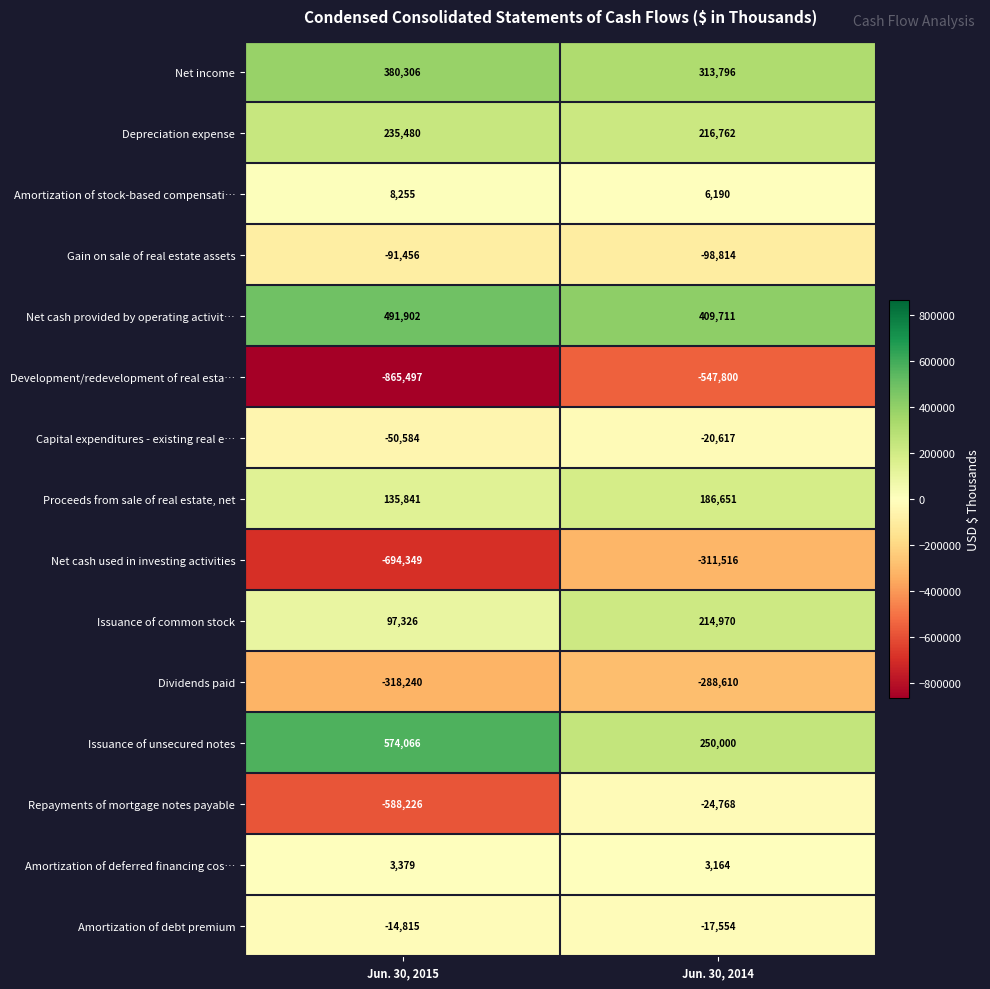

Reading right to left, transcribe all the data shown in this chart.

Net income: Jun. 30, 2014=313796	Jun. 30, 2015=380306
Depreciation expense: Jun. 30, 2014=216762	Jun. 30, 2015=235480
Amortization of stock-based compensati…: Jun. 30, 2014=6190	Jun. 30, 2015=8255
Gain on sale of real estate assets: Jun. 30, 2014=-98814	Jun. 30, 2015=-91456
Net cash provided by operating activit…: Jun. 30, 2014=409711	Jun. 30, 2015=491902
Development/redevelopment of real esta…: Jun. 30, 2014=-547800	Jun. 30, 2015=-865497
Capital expenditures - existing real e…: Jun. 30, 2014=-20617	Jun. 30, 2015=-50584
Proceeds from sale of real estate, net: Jun. 30, 2014=186651	Jun. 30, 2015=135841
Net cash used in investing activities: Jun. 30, 2014=-311516	Jun. 30, 2015=-694349
Issuance of common stock: Jun. 30, 2014=214970	Jun. 30, 2015=97326
Dividends paid: Jun. 30, 2014=-288610	Jun. 30, 2015=-318240
Issuance of unsecured notes: Jun. 30, 2014=250000	Jun. 30, 2015=574066
Repayments of mortgage notes payable: Jun. 30, 2014=-24768	Jun. 30, 2015=-588226
Amortization of deferred financing cos…: Jun. 30, 2014=3164	Jun. 30, 2015=3379
Amortization of debt premium: Jun. 30, 2014=-17554	Jun. 30, 2015=-14815